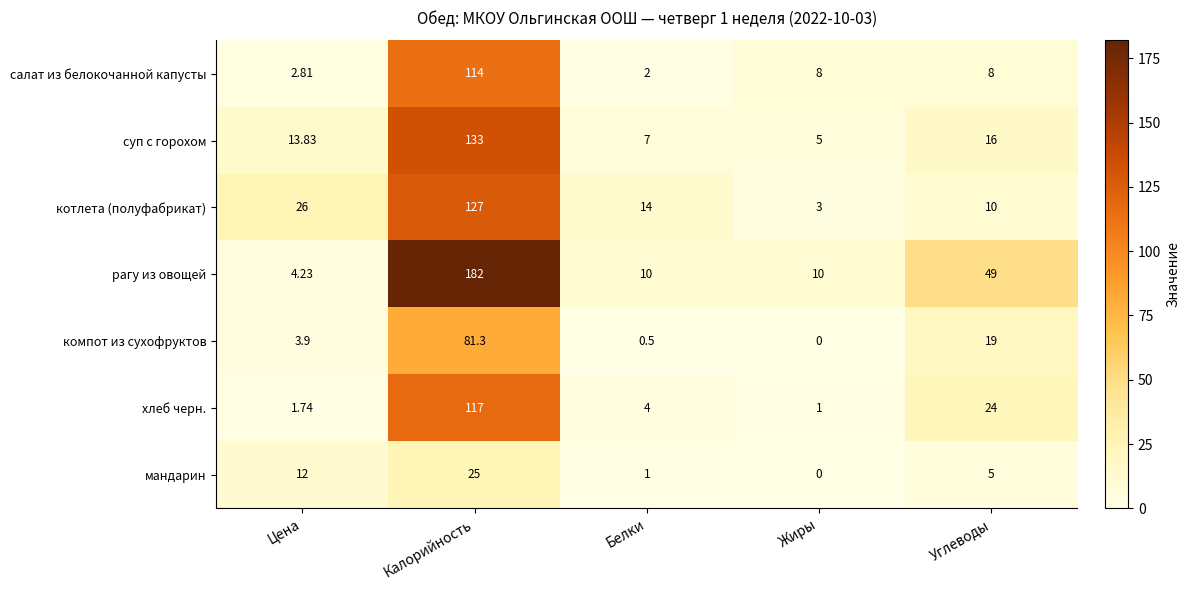

At which category is the sum across all series the highest?

Калорийность